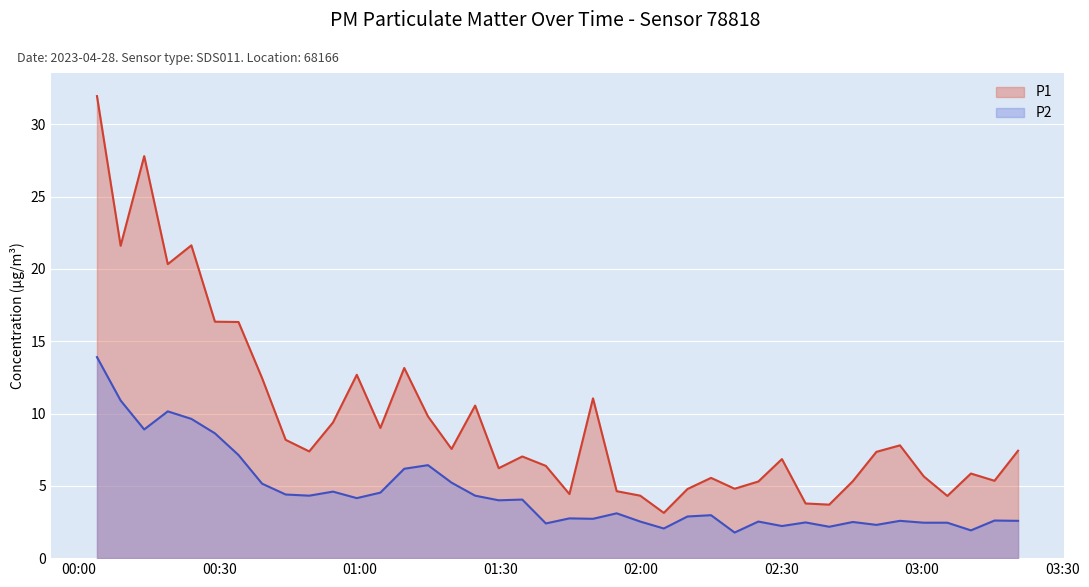

What is the sum of all P2 values?

178.5